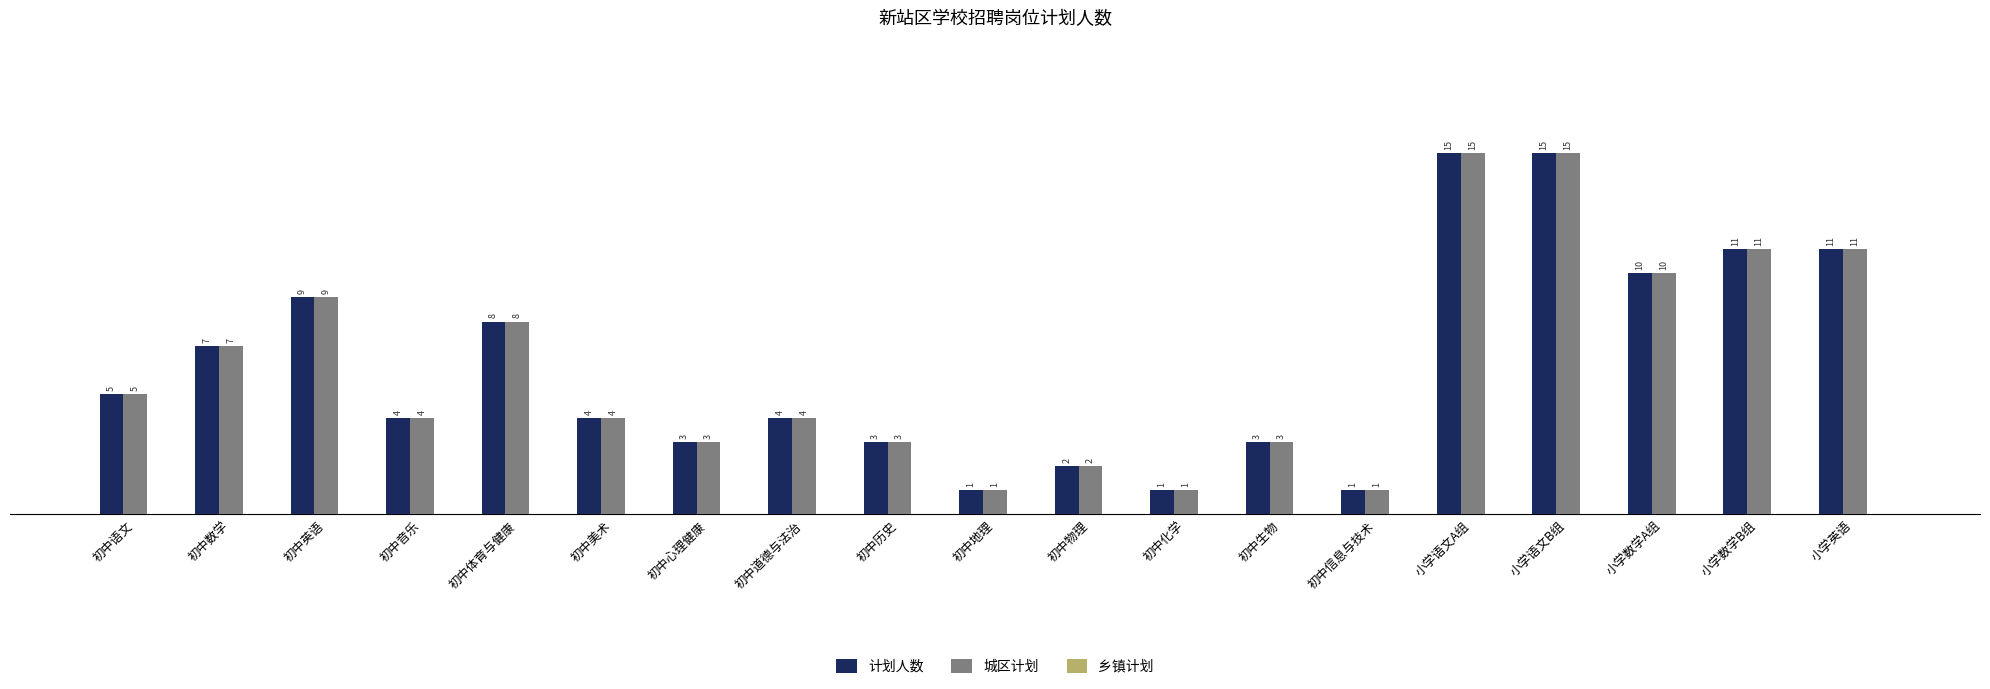

Is the value of 城区计划 at 小学英语 greater than the value of 计划人数 at 初中化学?

Yes